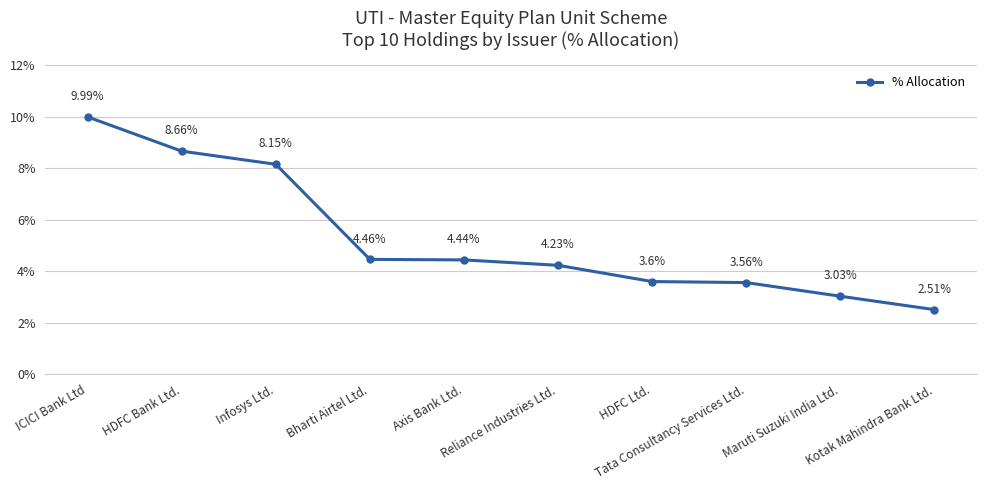

List the labels in order of value, smallest first.

Kotak Mahindra Bank Ltd., Maruti Suzuki India Ltd., Tata Consultancy Services Ltd., HDFC Ltd., Reliance Industries Ltd., Axis Bank Ltd., Bharti Airtel Ltd., Infosys Ltd., HDFC Bank Ltd., ICICI Bank Ltd